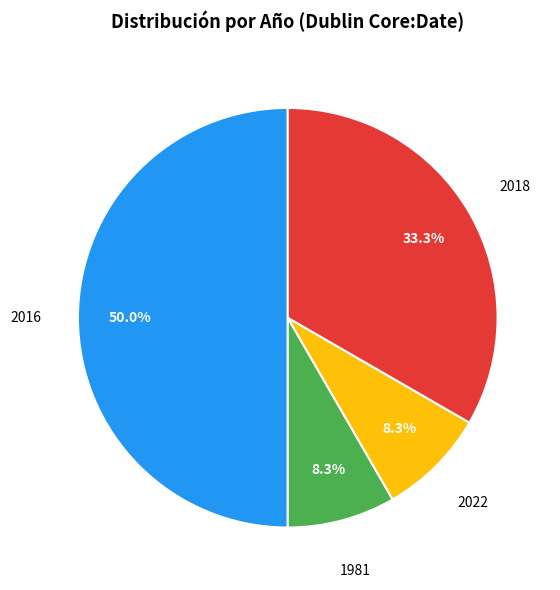

Which category accounts for the majority?

2016